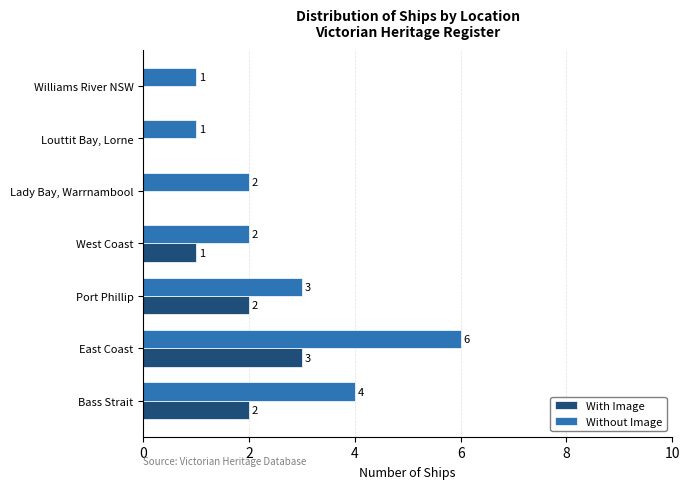

Count the Without Image values in the range 1 to 4.

6